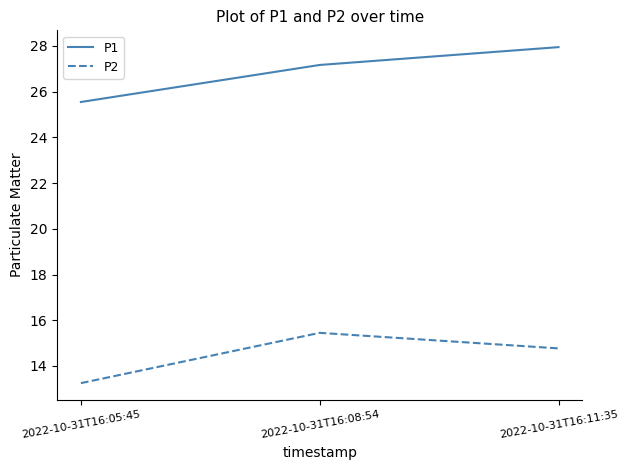

The value of P1 at 2022-10-31T16:11:35 is 10.2. True or false?

False